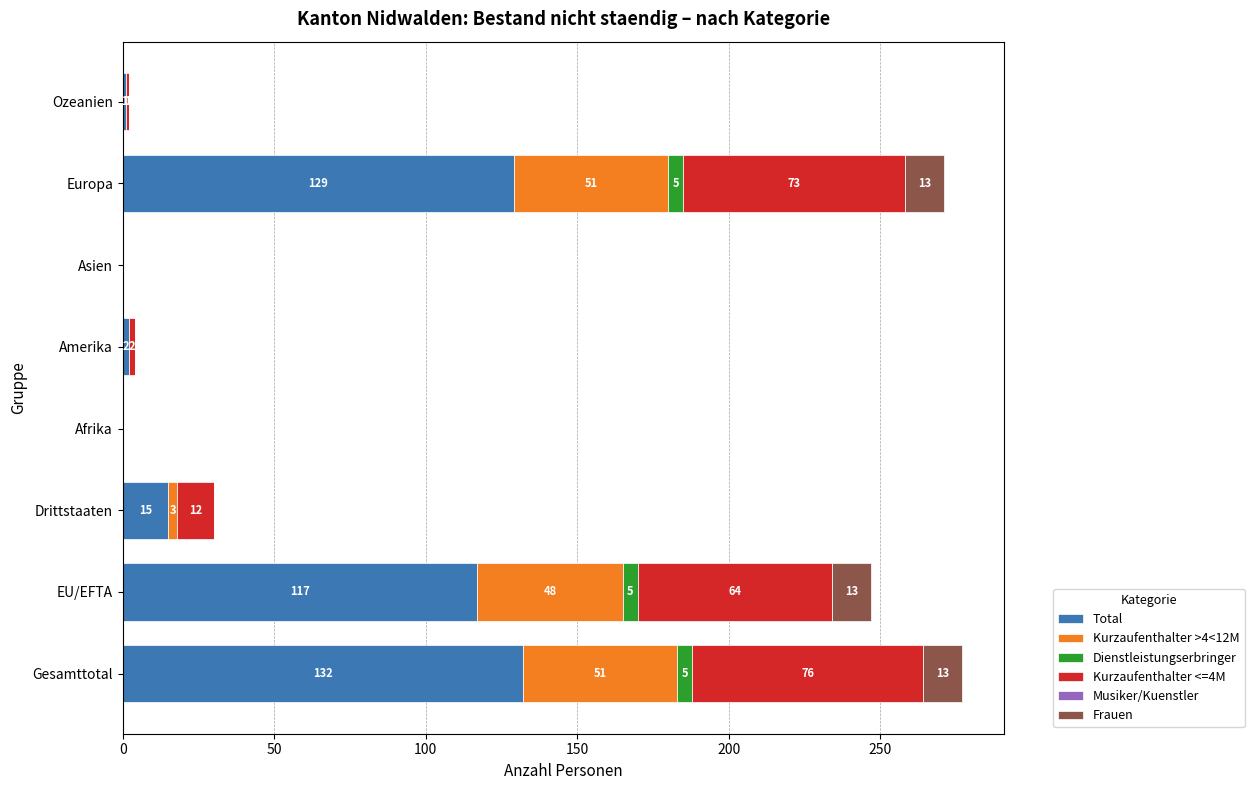

At which label does Total reach its peak?

Gesamttotal